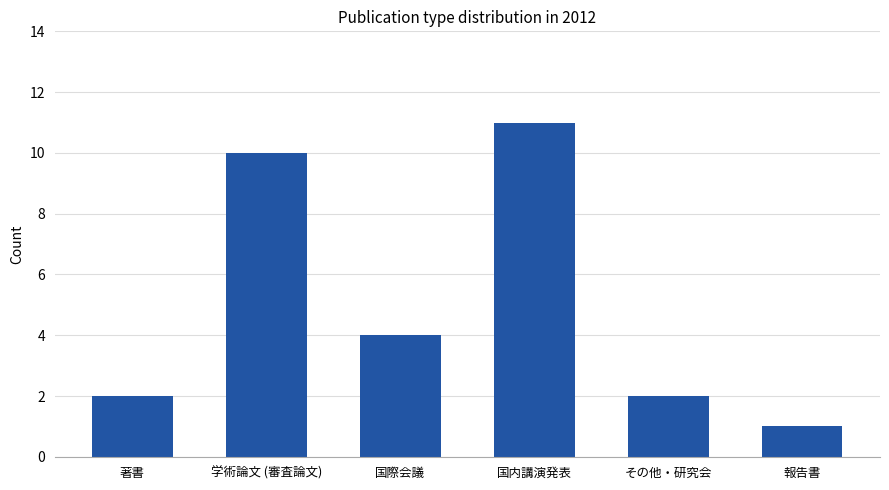

What is the smallest value displayed?

1